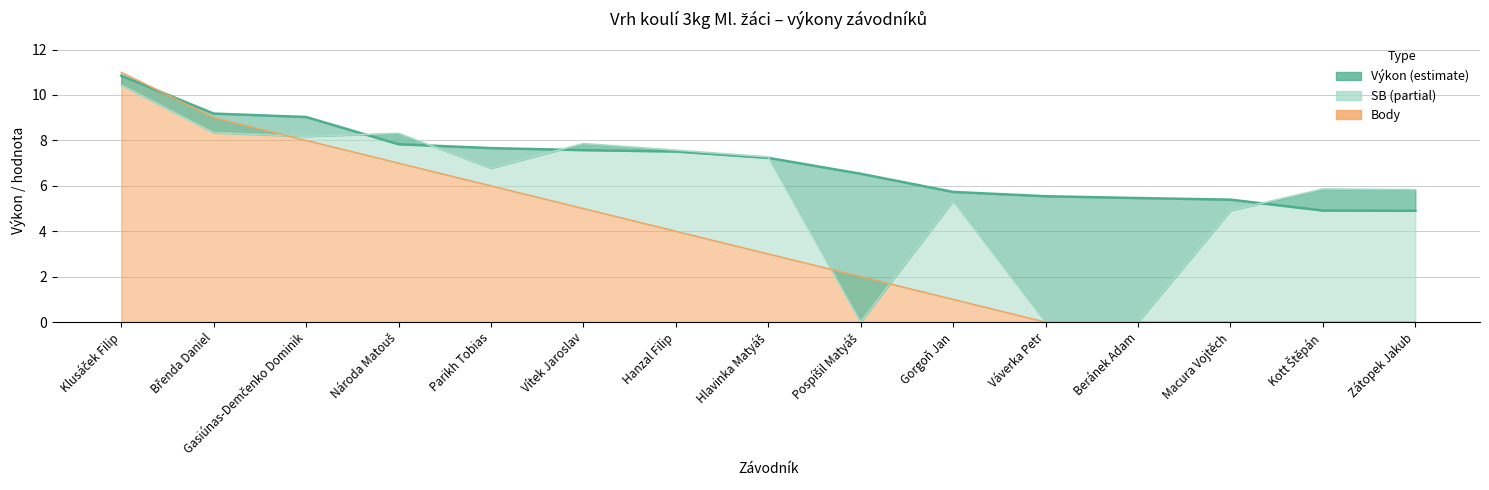

At which label is Body closest to 5?

Vítek Jaroslav